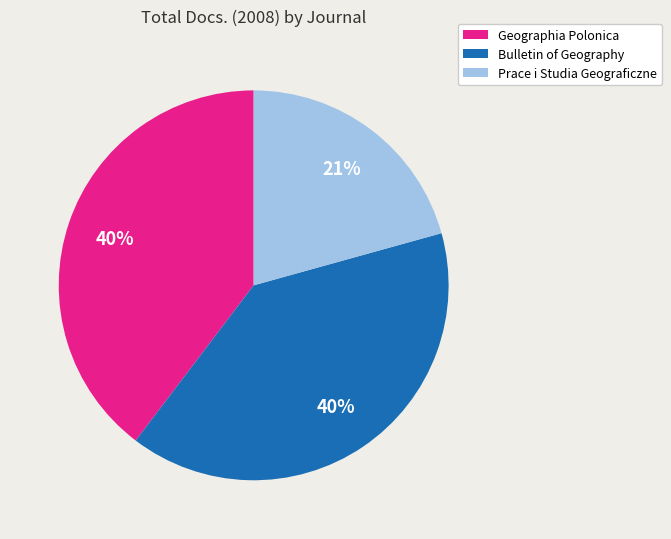

Does any single category account for the majority?

No